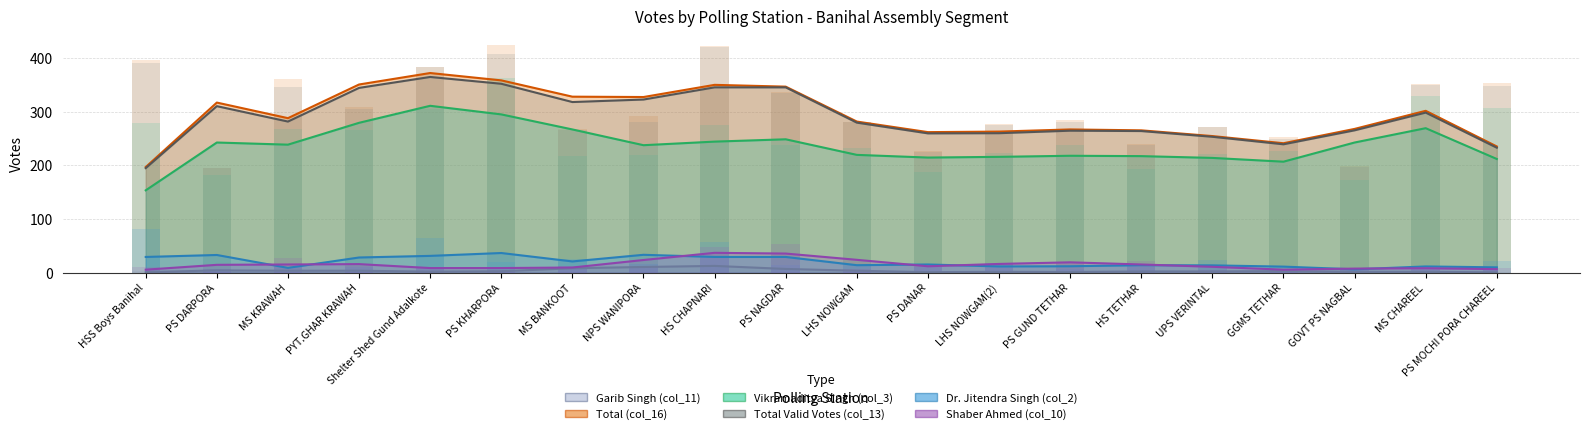

At which label does Total Valid Votes (col_13) first exceed 281?

HSS Boys Banihal